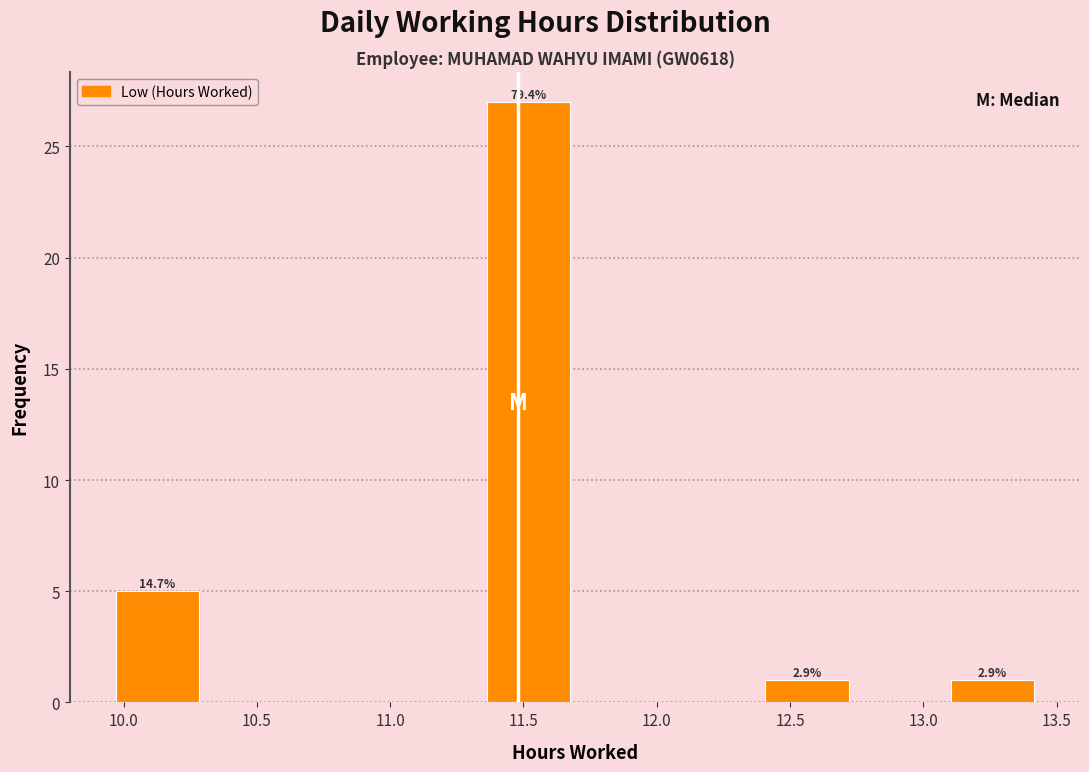

Over which range of the x-axis is the bar tallest?

11.35 to 11.70